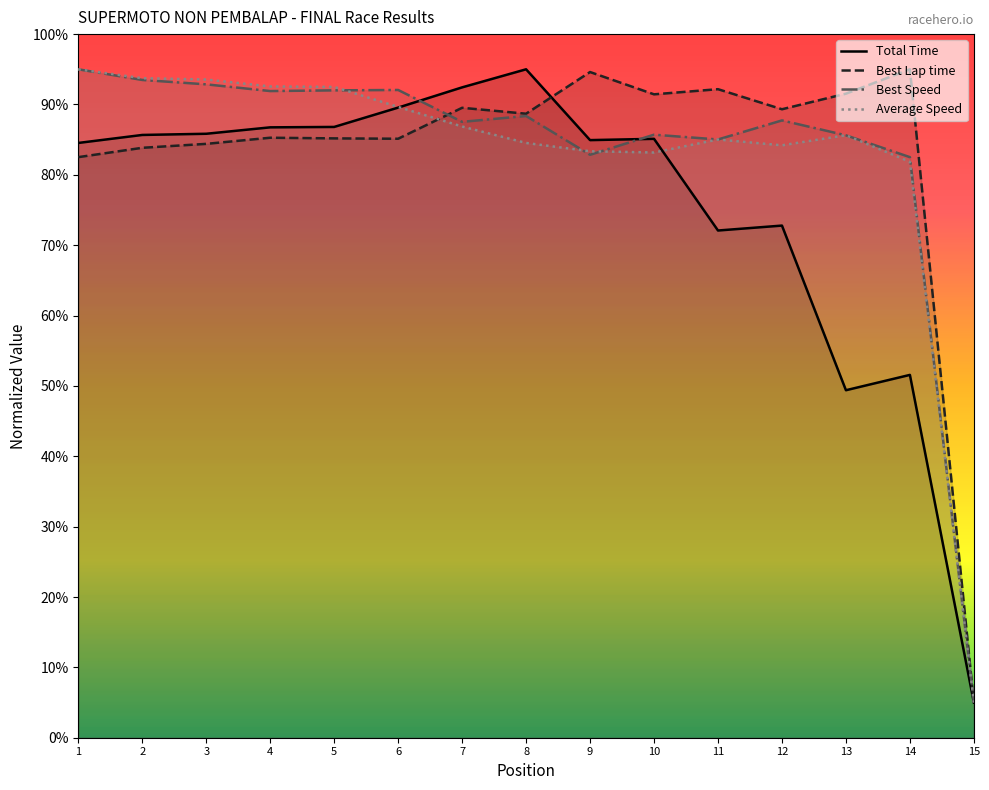

What is the sum of the Average Speed values at 10 and 13?

168.8